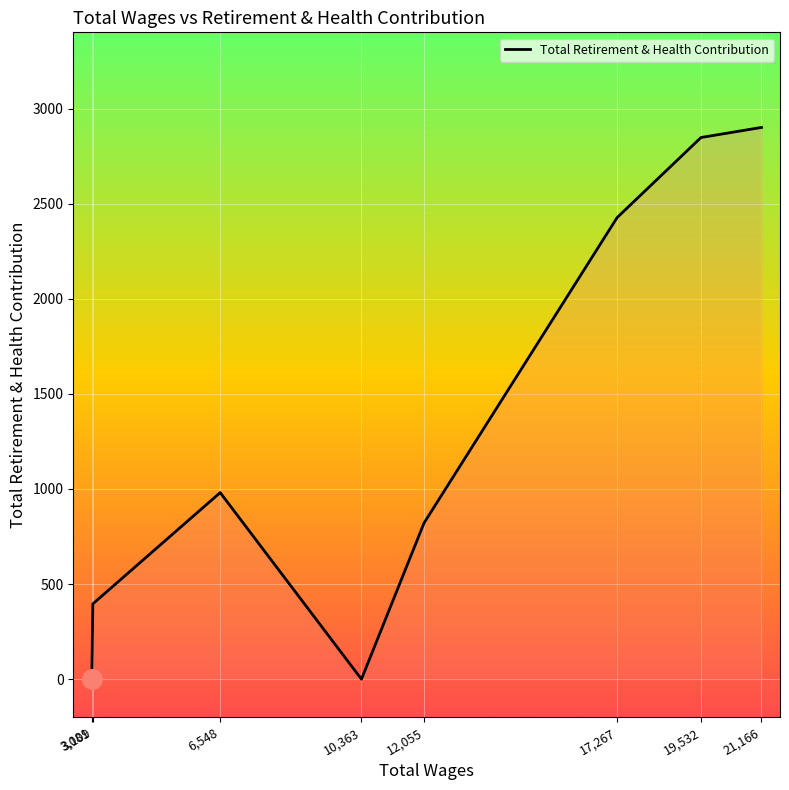

What is the maximum value shown in the chart?

2901